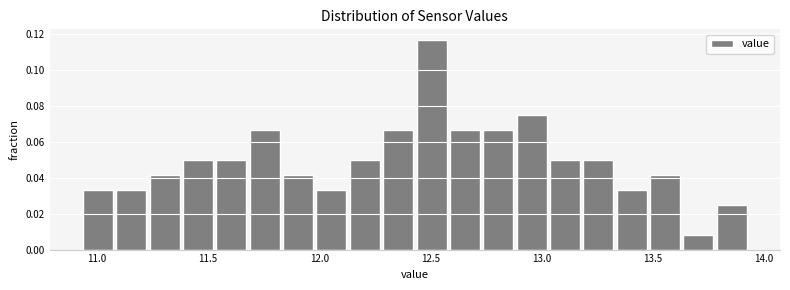

Around what value on the x-axis is the tallest bar? Give the approximate position of its centre, as read against the axis.

12.50